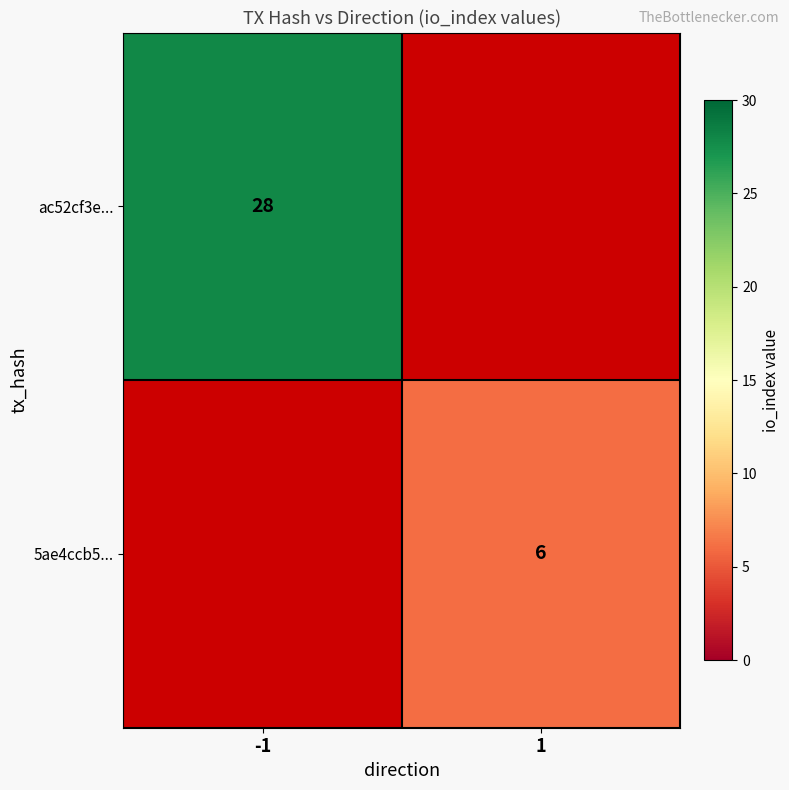

Is it true that ac52cf3e... equals 43 at -1?

False